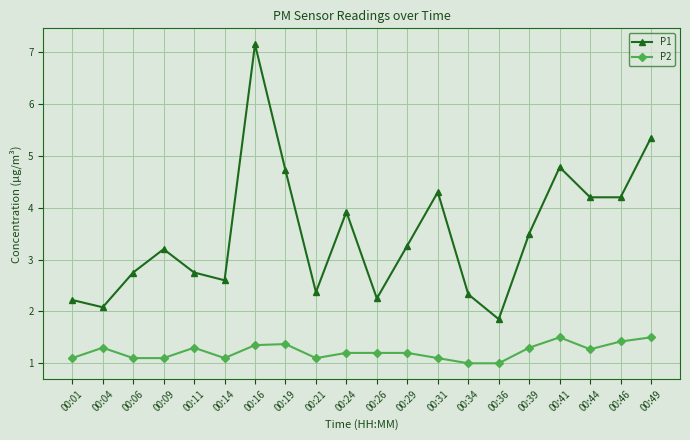

How many lines are shown in the chart?

2